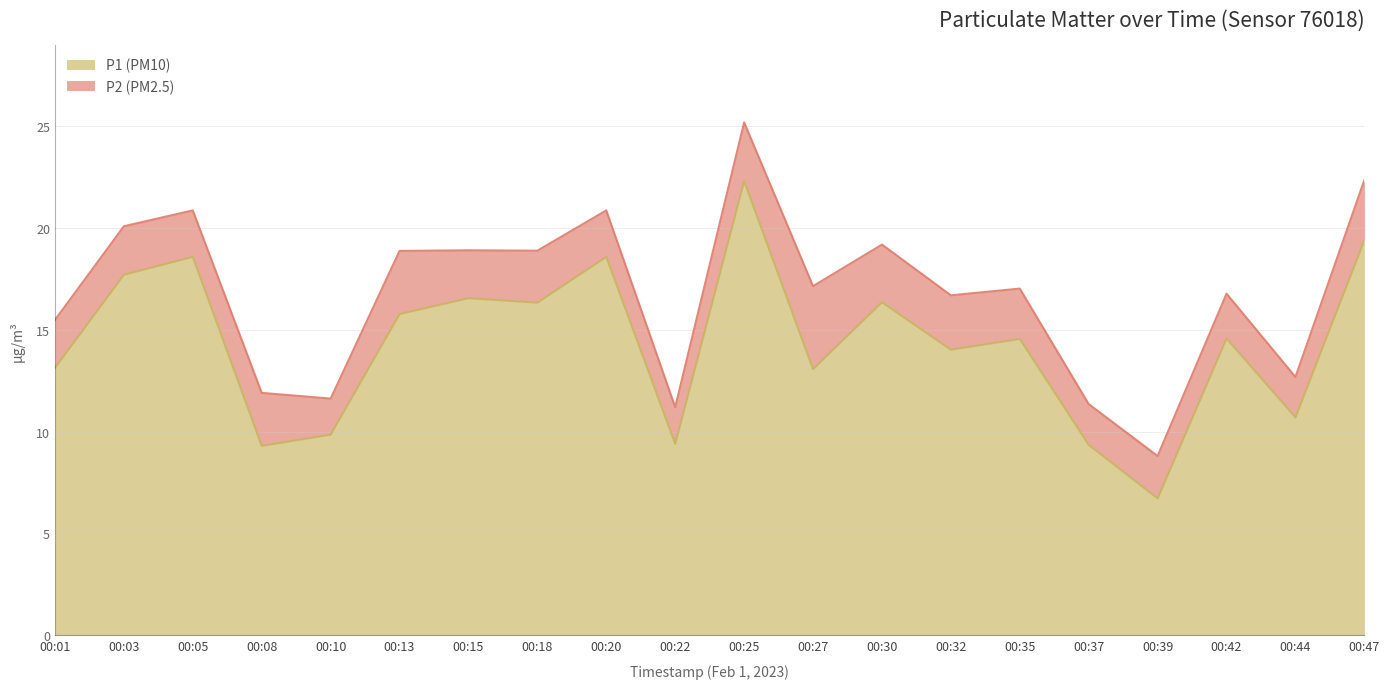

The value at 00:20 is 18.6. True or false?

True